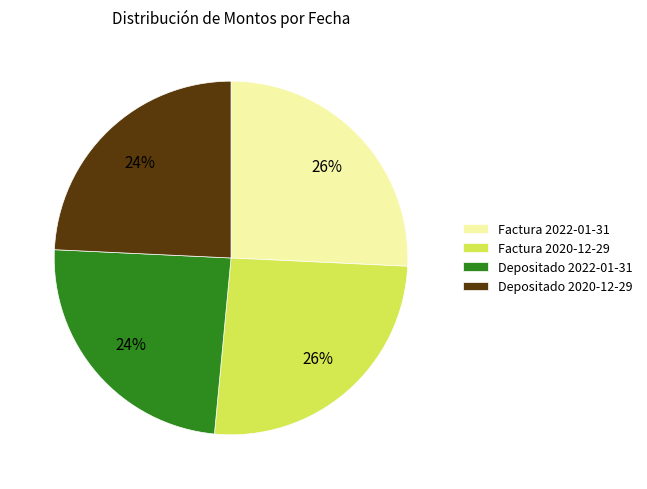

True or false: Depositado 2022-01-31 accounts for 33% of the total.

False